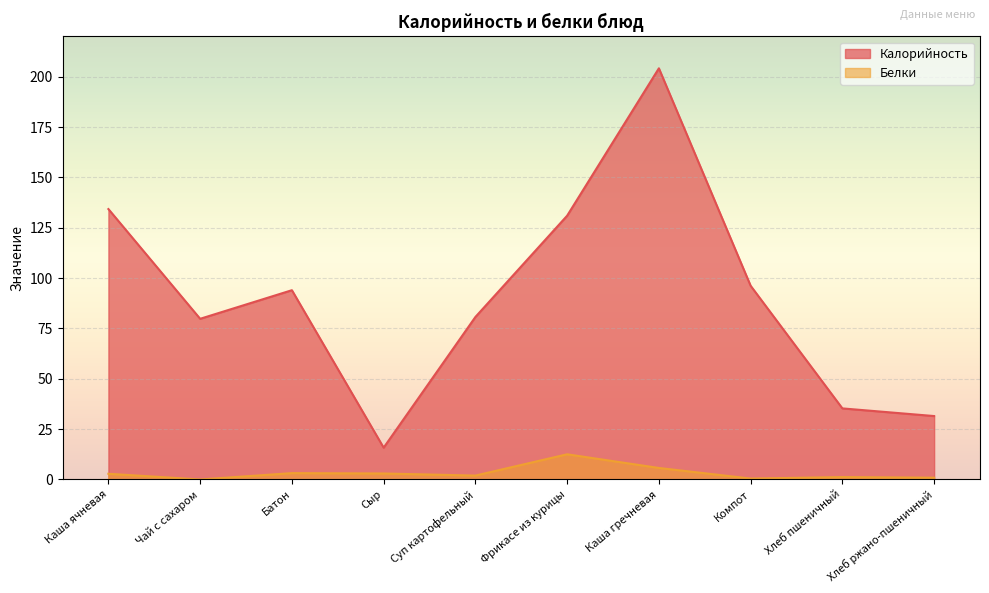

The Белки series shows 4.5 at Сыр. True or false?

False